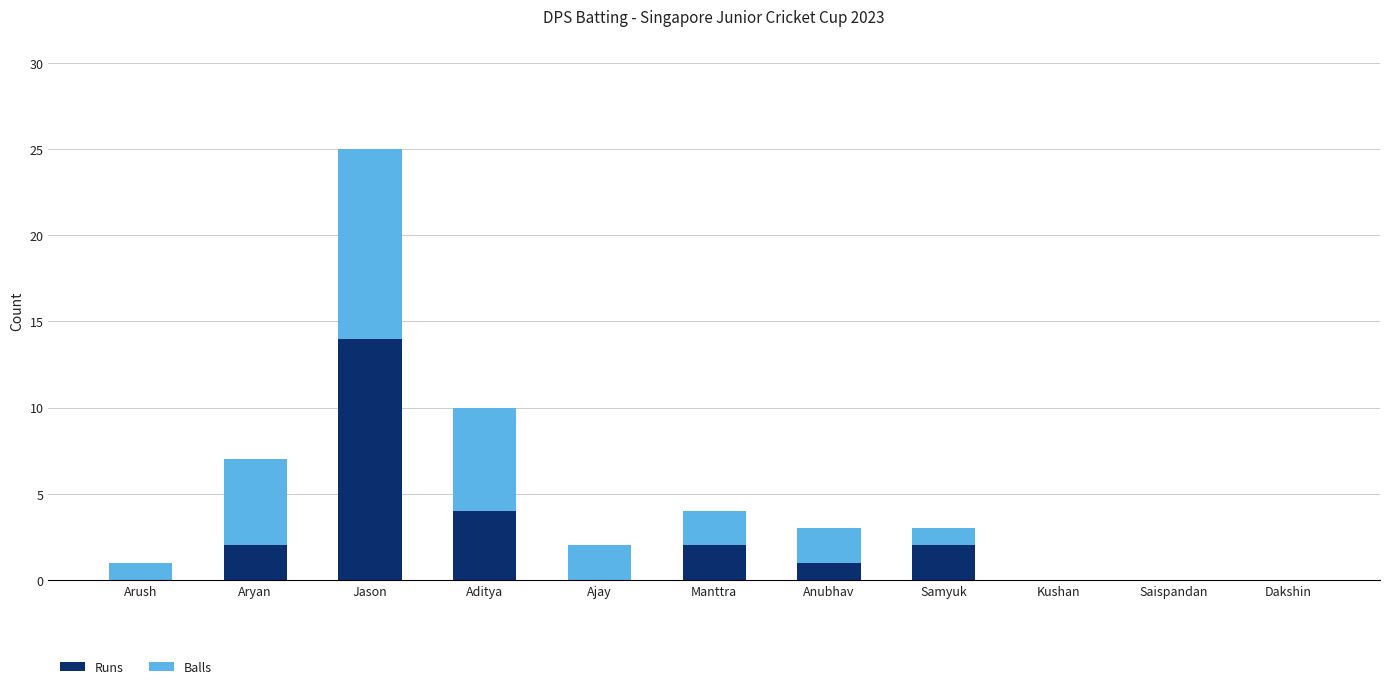

What are all the series names shown in the legend?

Runs, Balls